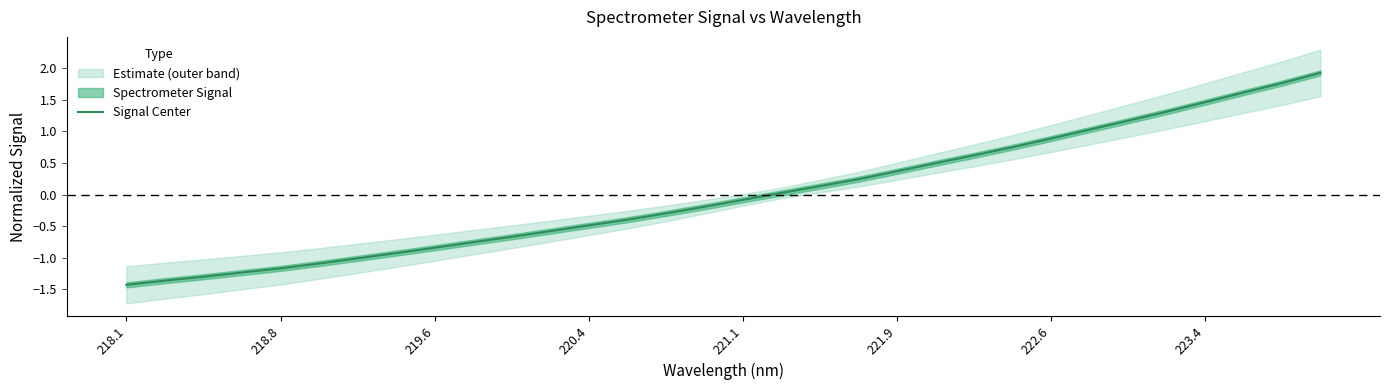

The value of Signal Center at 223.4 is 1.5. True or false?

True